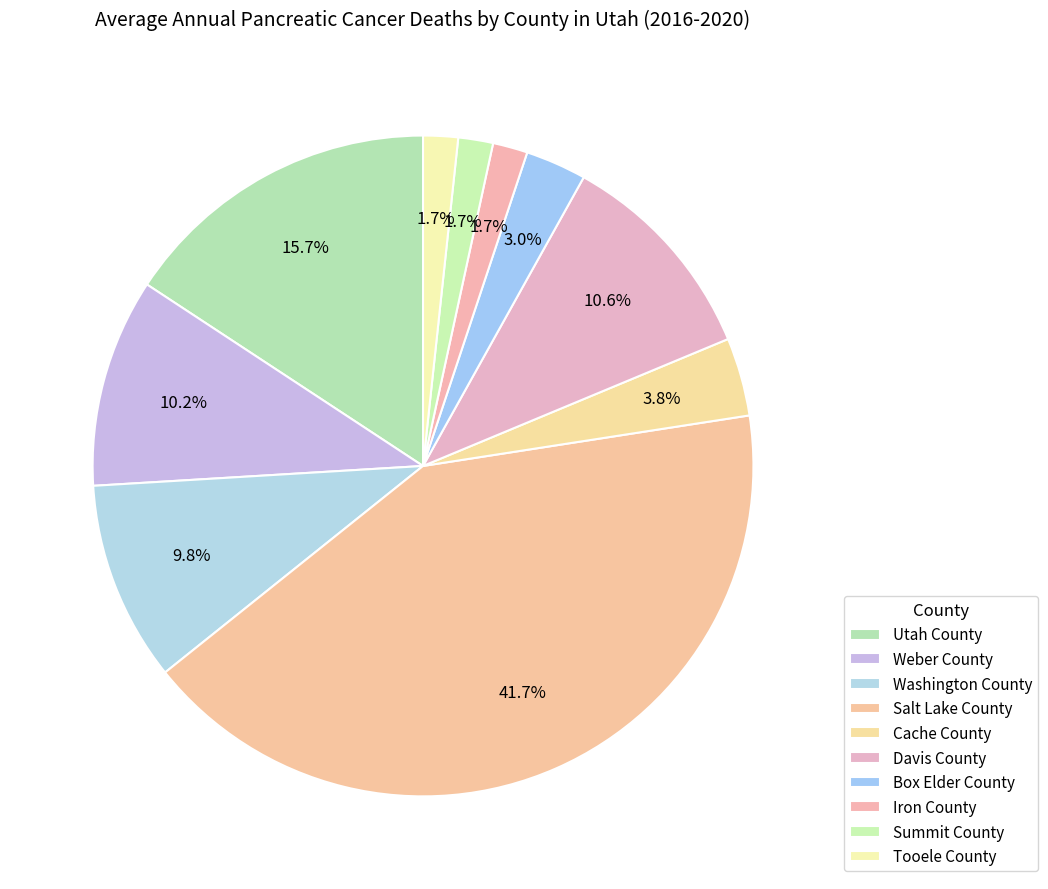

Count the number of slices in the pie.

10